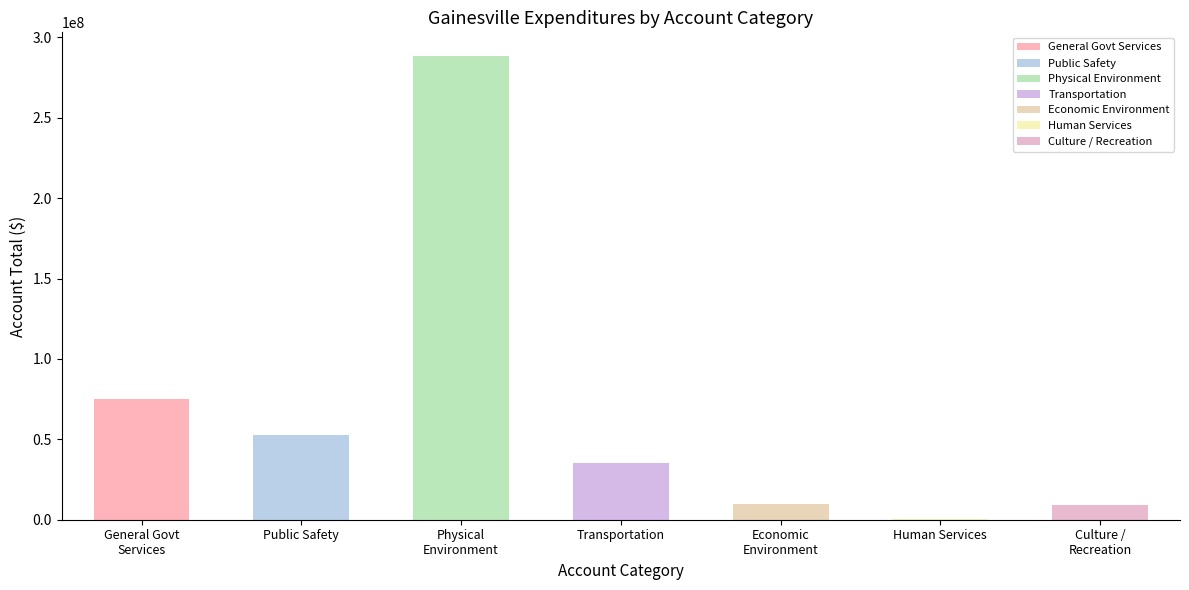

What position from the right is Physical Environment?

5